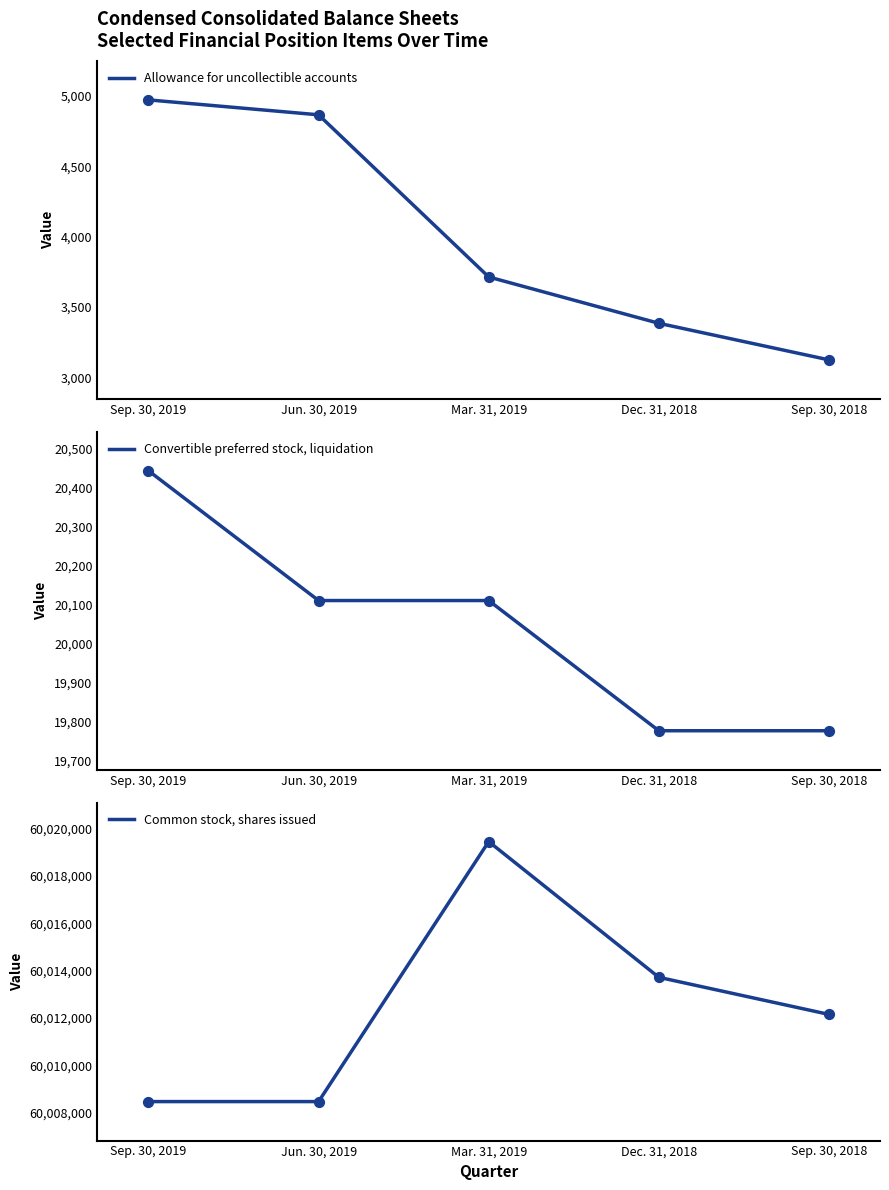

What are all the series names shown in the legend?

Allowance for uncollectible accounts, Convertible preferred stock, liquidation, Common stock, shares issued